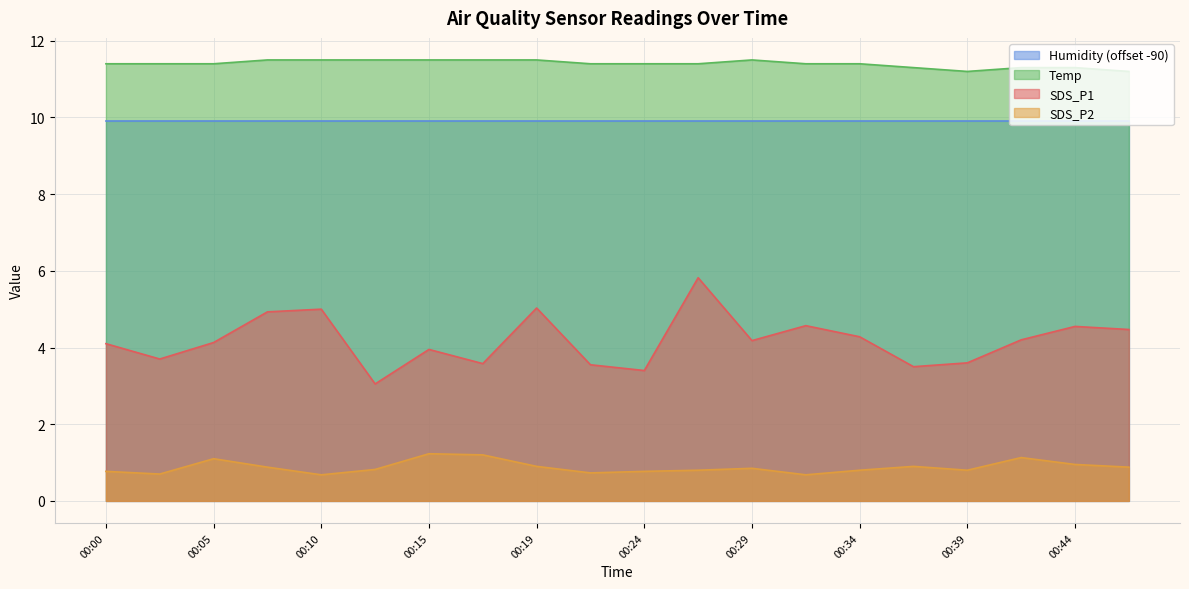

What is the total value across all series at 00:29?

26.4